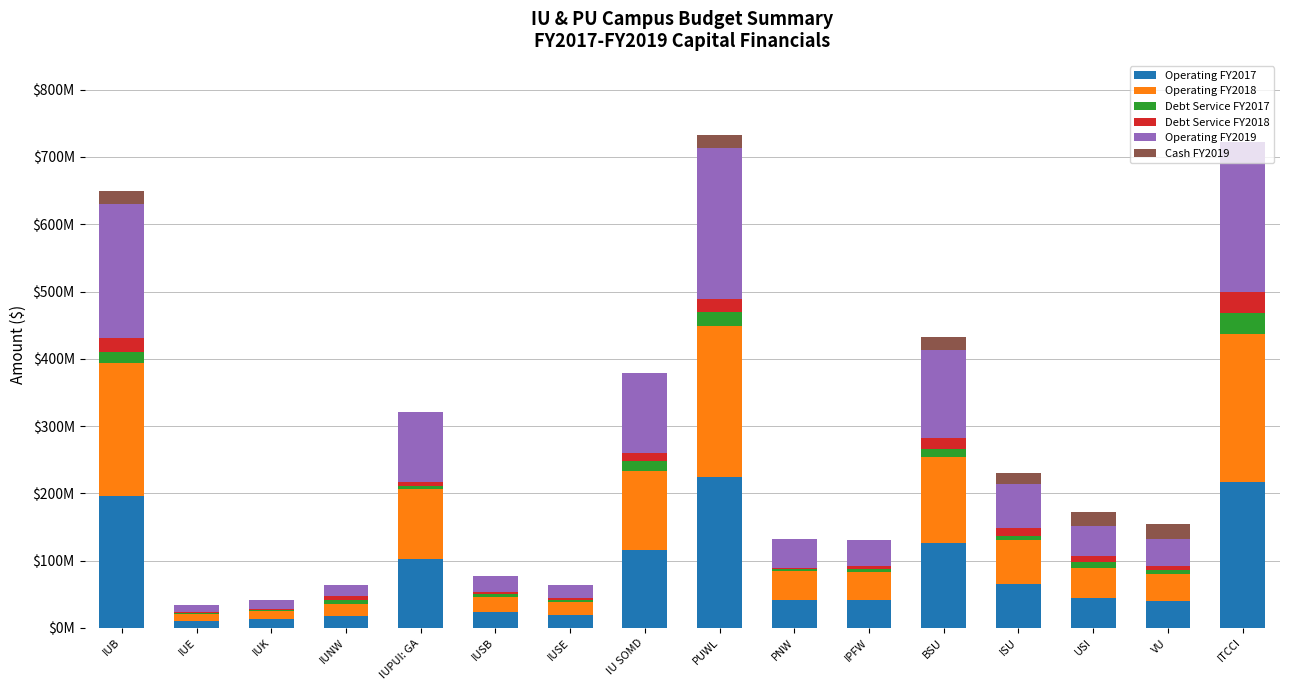

What is the label of the 15th bar from the left?

VU